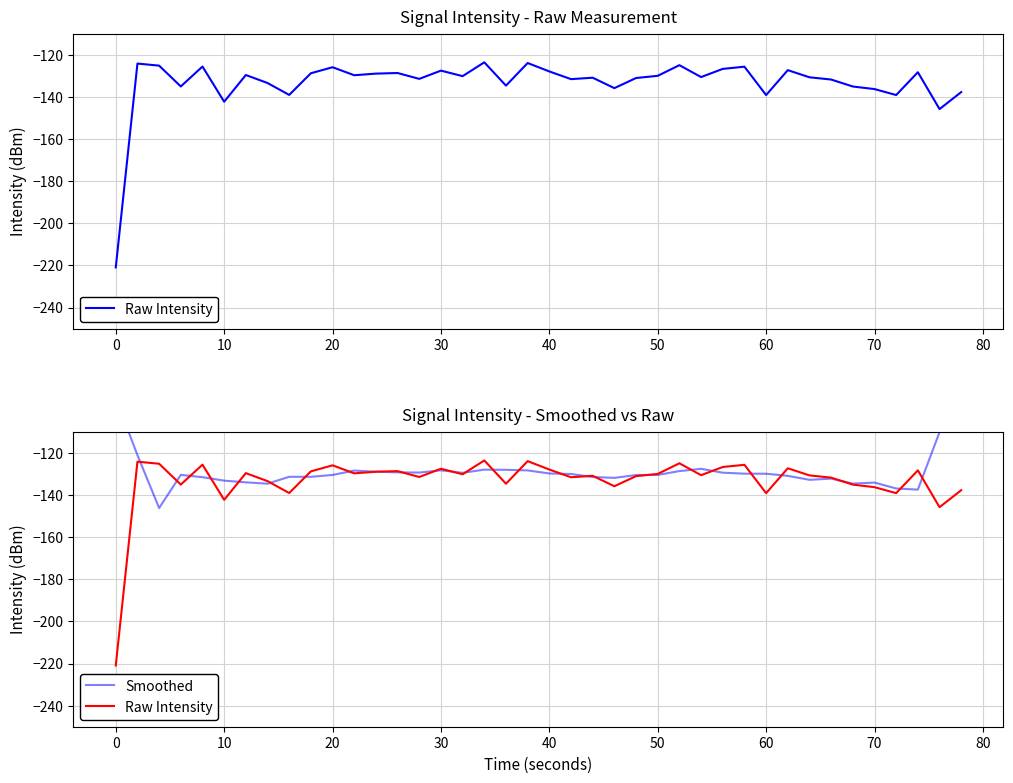

How many intersections are there between Smoothed and Raw Intensity?

26